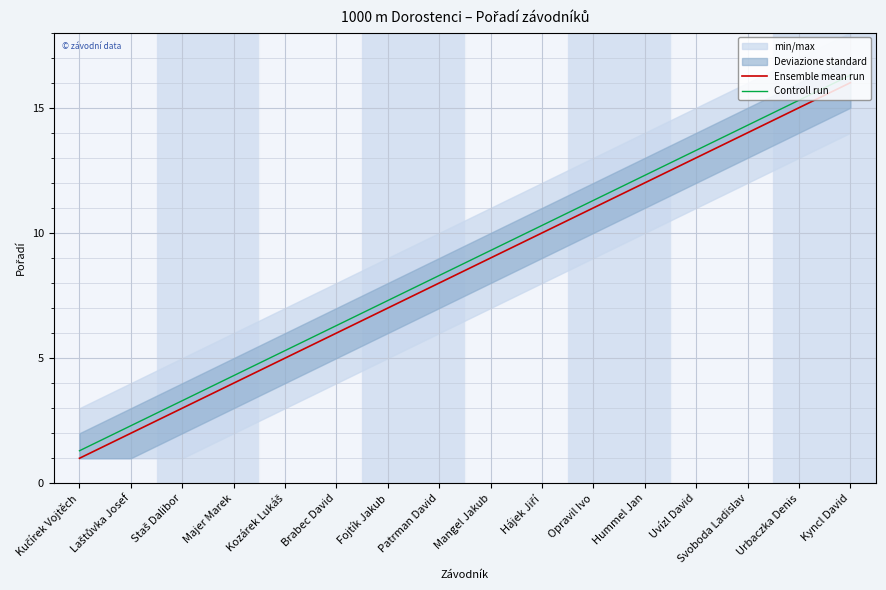

At how many categories does at least one series exceed 10?

7